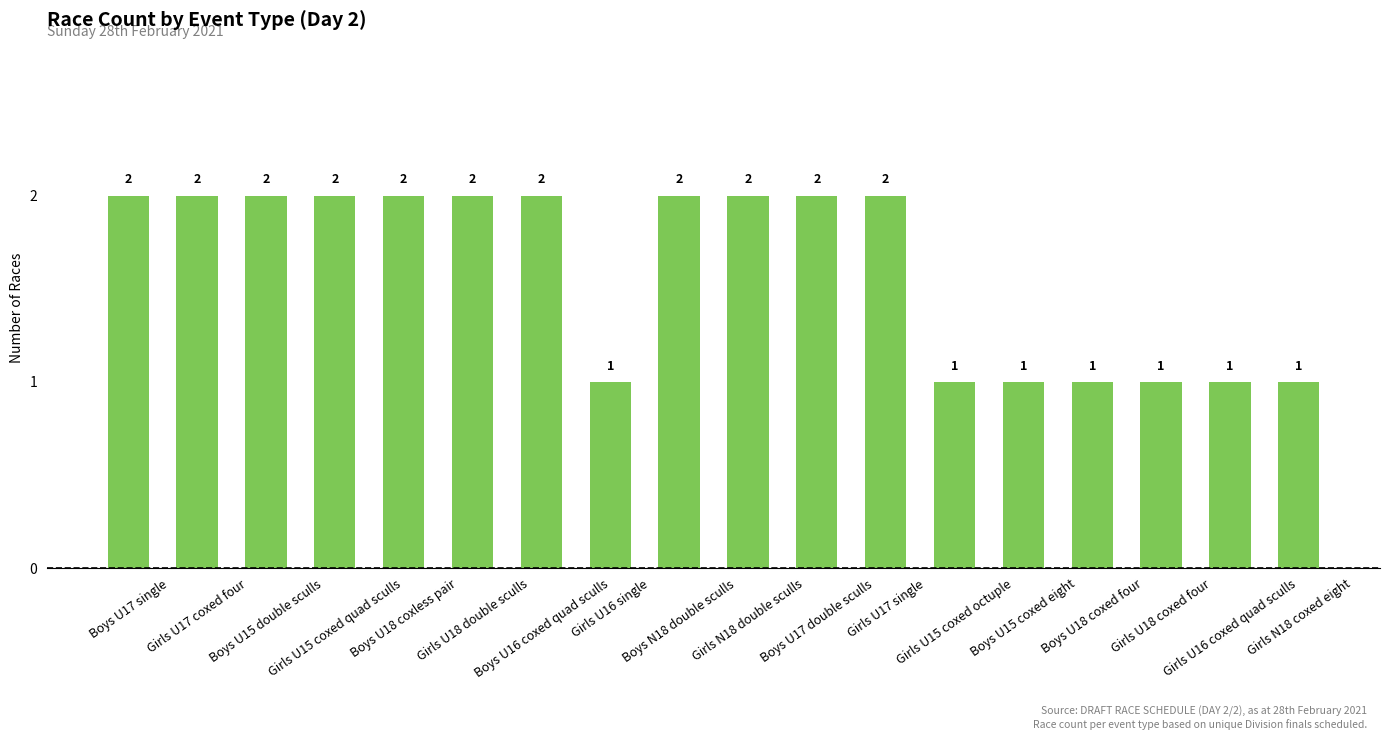

The chart shows a value of 2 at Girls U15 coxed quad sculls. True or false?

True